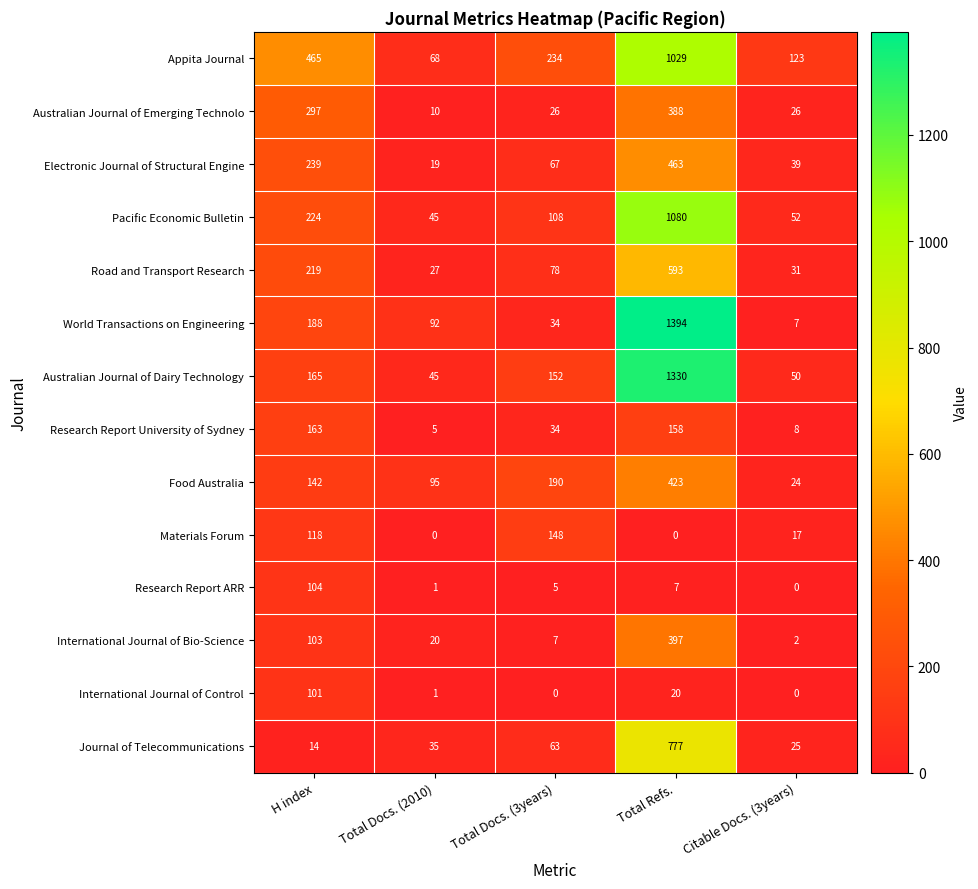

What is the sum of the Australian Journal of Emerging Technolo values at Total Refs. and Citable Docs. (3years)?

414